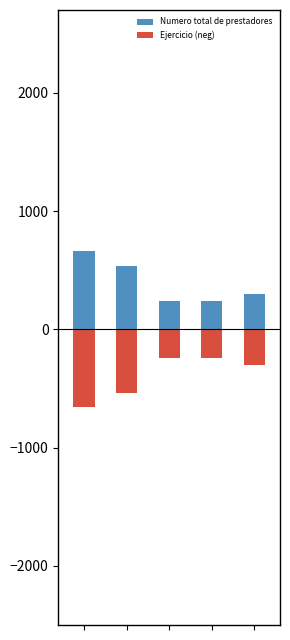

What is the difference between the Numero total de prestadores values at 0 and 2?

420